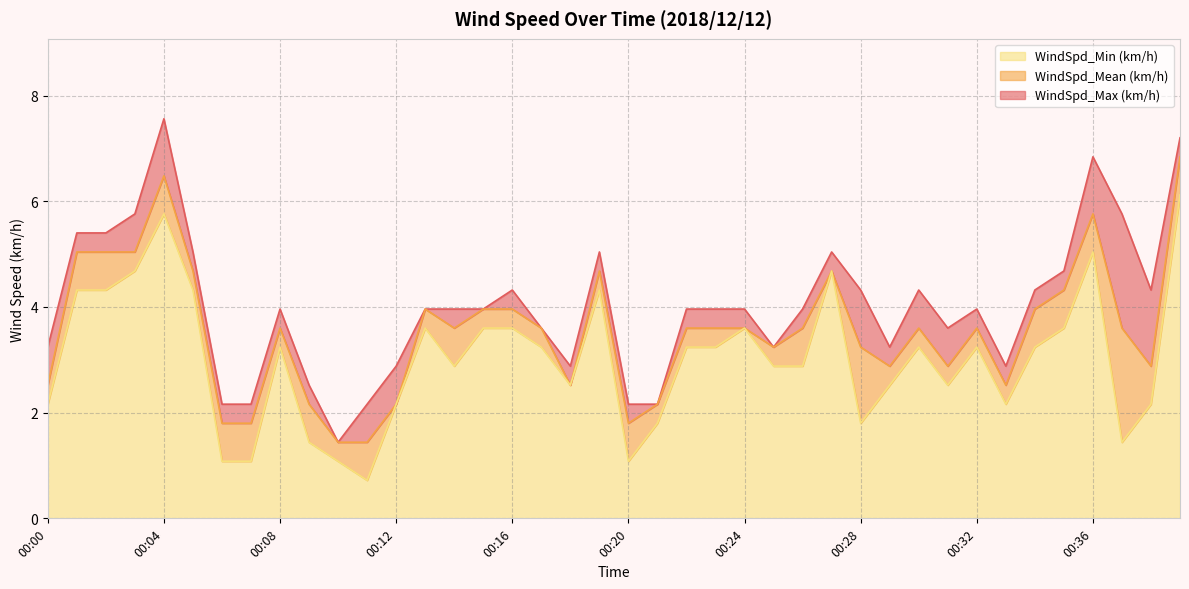

The value of WindSpd_Max (km/h) at 00:28 is 7.7. True or false?

False